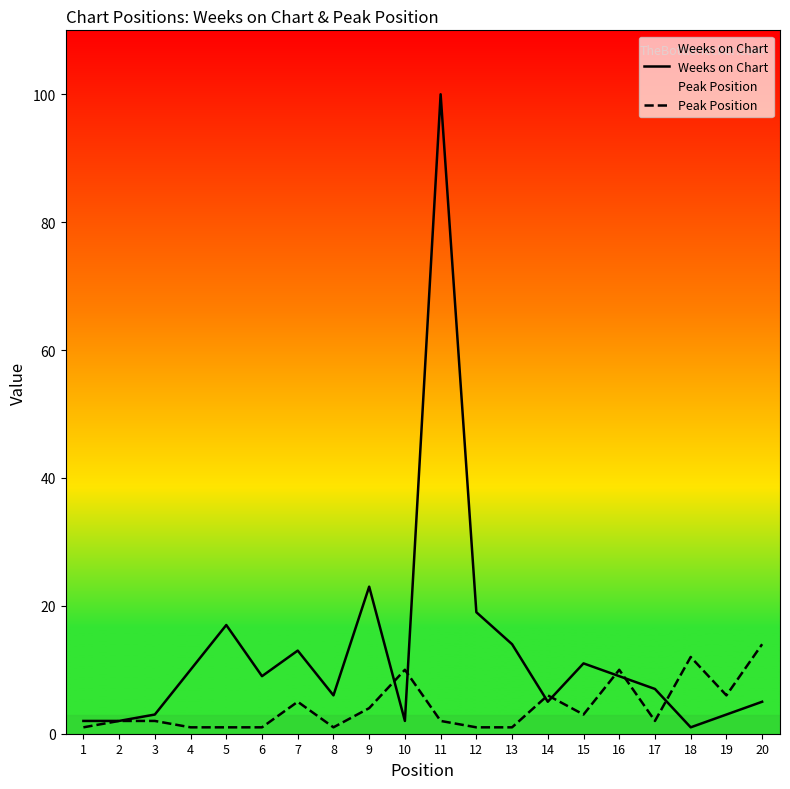

The Weeks on Chart series shows 3 at 3. True or false?

True